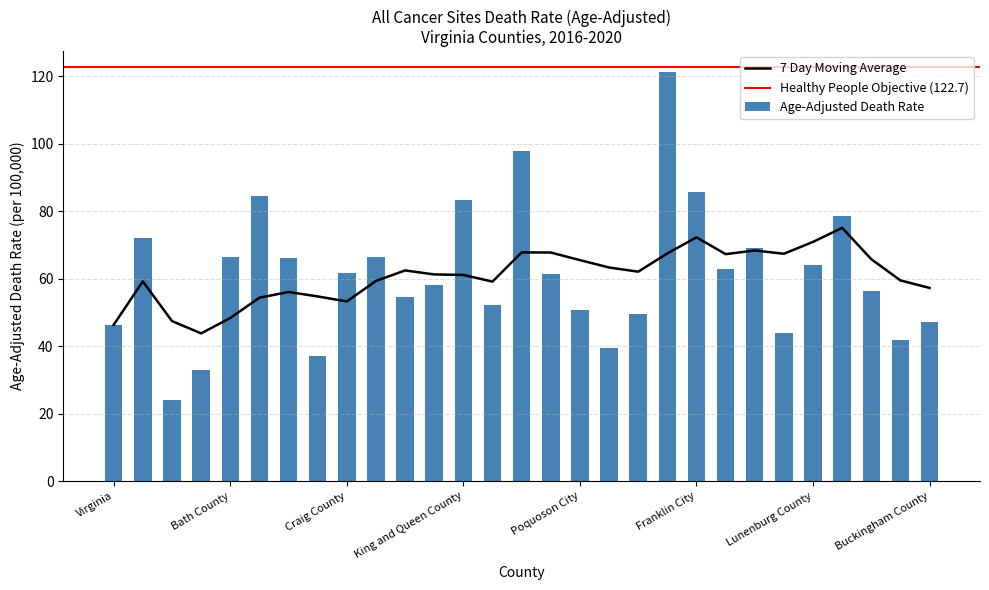

Count the number of categories in the chart.

29